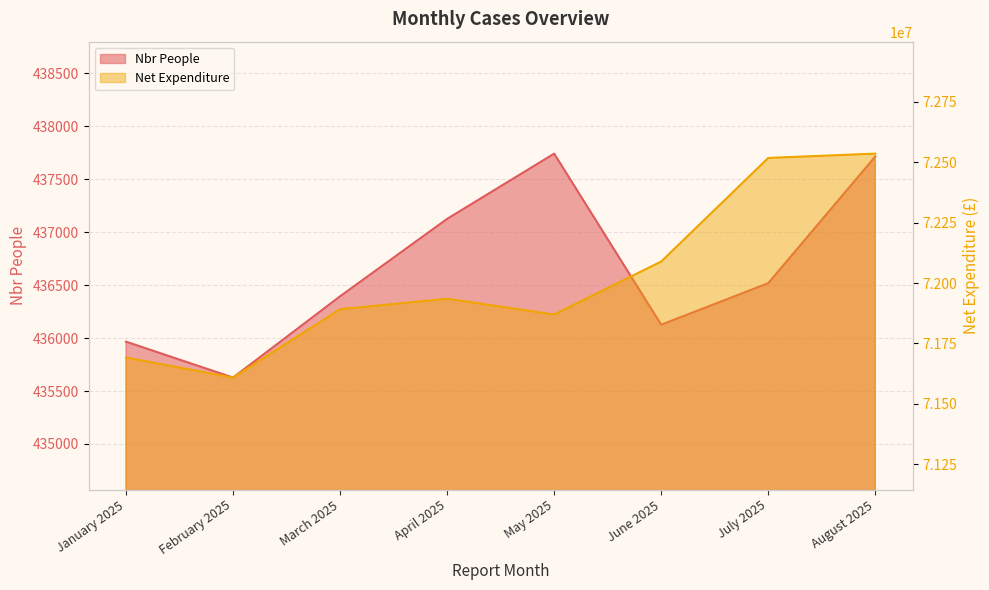

Reading left to right, what are all the values shown in this chart?

Nbr People: 435966.0	435627.0	436394.0	437125.0	437741.0	436126.0	436518.0	437714.0
Net Expenditure: 71691462.8	71608868.4	71891777.3	71935143.3	71869800.9	72089107.1	72517991.7	72535861.1